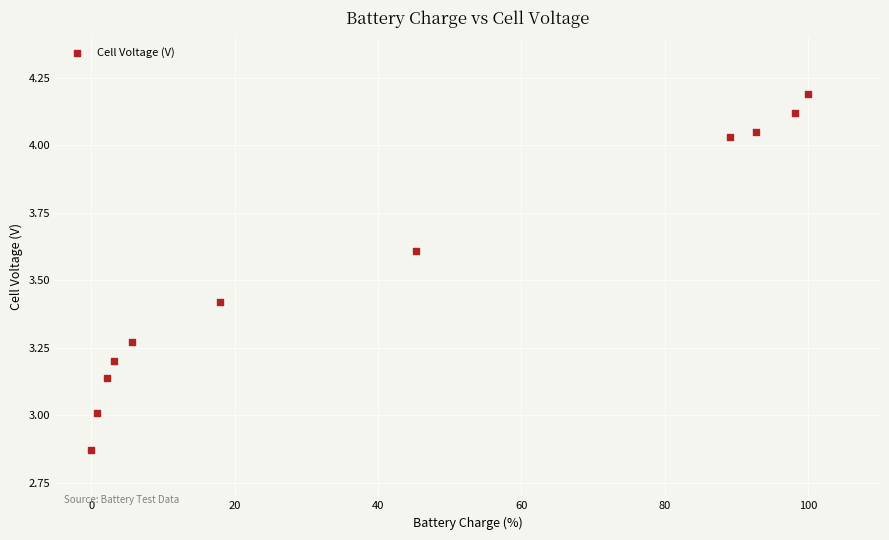

What is the average X value?

41.3